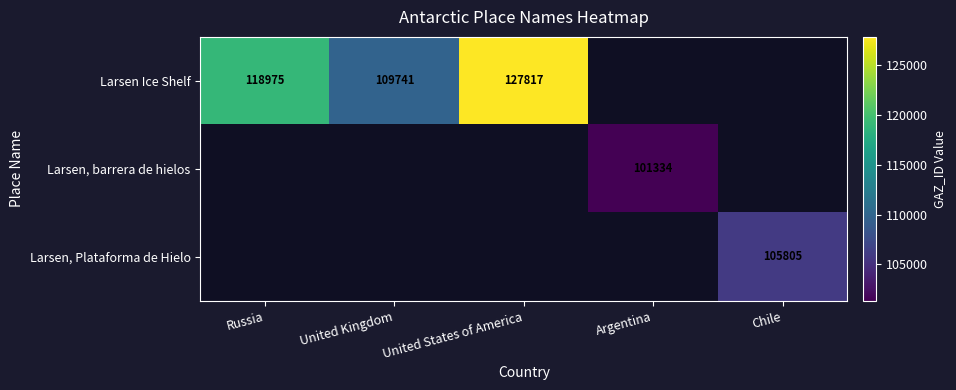

True or false: Larsen, barrera de hielos has a value of 101334 at Argentina.

True